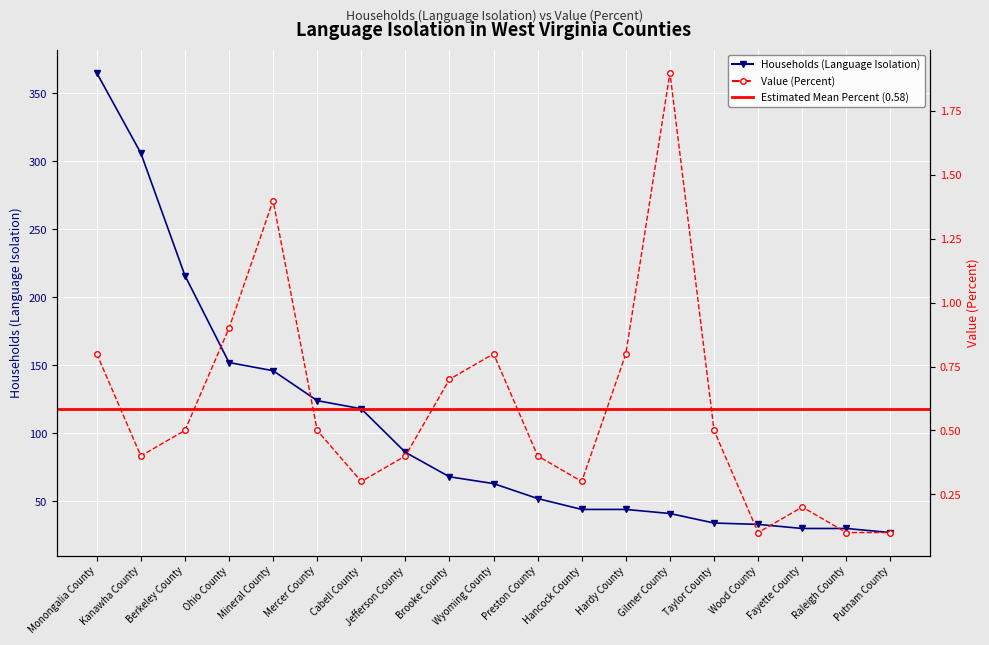

True or false: Households (Language Isolation) has a value of 68.0 at Brooke County.

True